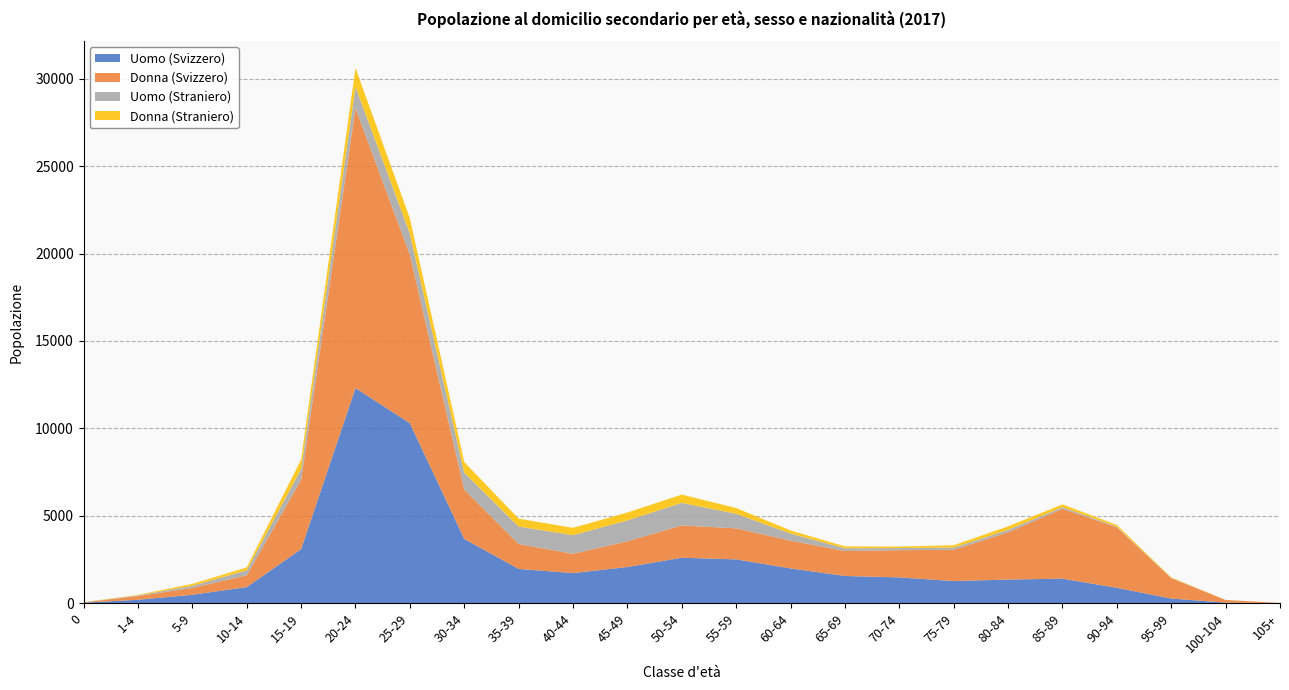

Reading left to right, extract all data points from this chart.

Uomo (Svizzero): 0=29	1-4=195	5-9=481	10-14=921	15-19=3094	20-24=12303	25-29=10297	30-34=3676	35-39=1961	40-44=1721	45-49=2069	50-54=2600	55-59=2506	60-64=1988	65-69=1556	70-74=1475	75-79=1265	80-84=1352	85-89=1402	90-94=880	95-99=266	100-104=33	105+=2
Donna (Svizzero): 0=20	1-4=211	5-9=393	10-14=670	15-19=3967	20-24=16006	25-29=9632	30-34=2817	35-39=1425	40-44=1104	45-49=1473	50-54=1847	55-59=1773	60-64=1590	65-69=1428	70-74=1556	75-79=1789	80-84=2706	85-89=3996	90-94=3461	95-99=1166	100-104=151	105+=9
Uomo (Straniero): 0=4	1-4=39	5-9=118	10-14=287	15-19=611	20-24=1227	25-29=1208	30-34=967	35-39=998	40-44=1064	45-49=1194	50-54=1290	55-59=836	60-64=406	65-69=156	70-74=122	75-79=127	80-84=133	85-89=98	90-94=38	95-99=12	100-104=1	105+=0
Donna (Straniero): 0=7	1-4=31	5-9=111	10-14=168	15-19=539	20-24=1082	25-29=874	30-34=614	35-39=452	40-44=421	45-49=452	50-54=475	55-59=327	60-64=175	65-69=107	70-74=87	75-79=134	80-84=202	85-89=156	90-94=96	95-99=32	100-104=3	105+=1